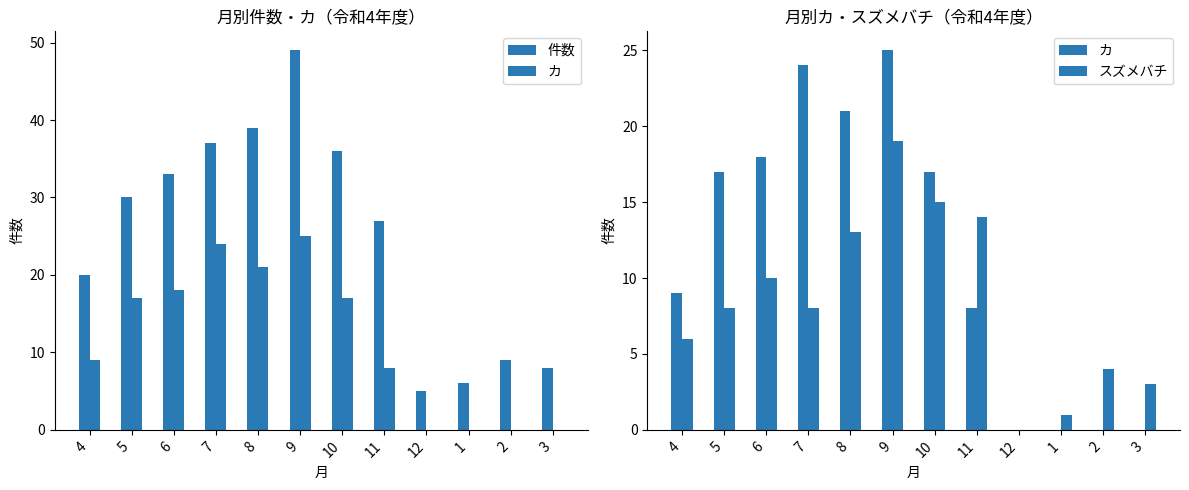

What is the label of the 10th bar from the right?

6